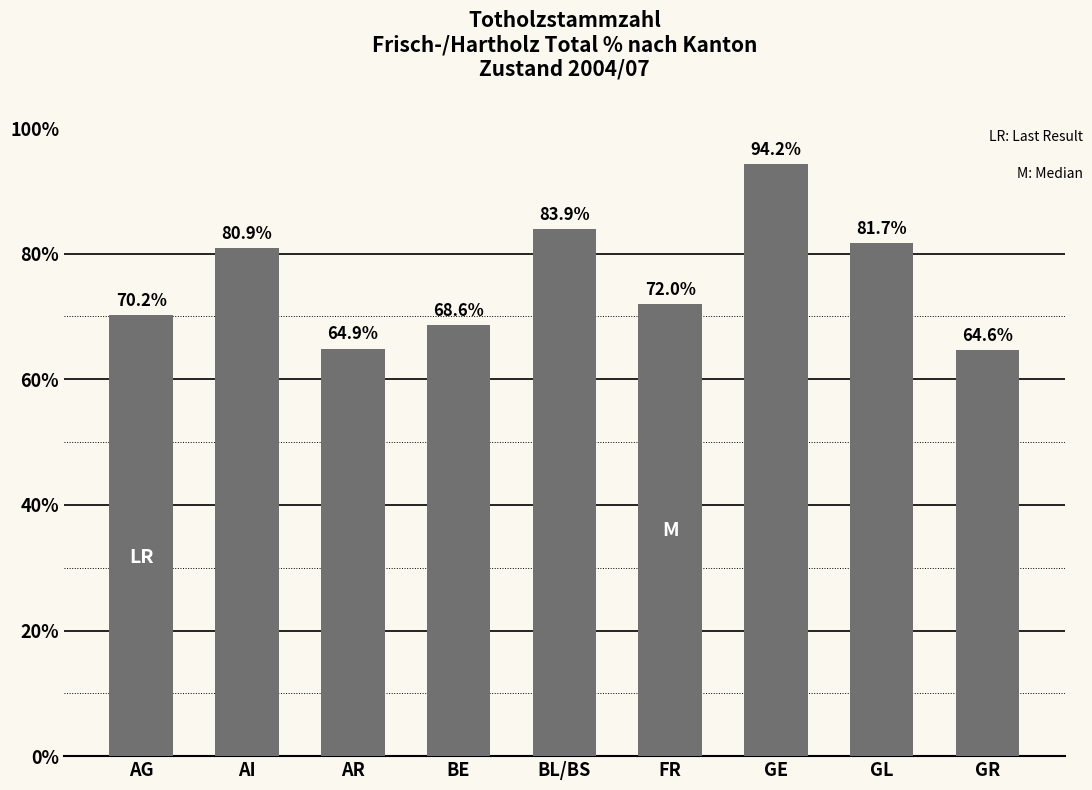

Reading left to right, what are all the values shown in this chart?

70.2	80.9	64.9	68.6	83.9	72.0	94.2	81.7	64.6